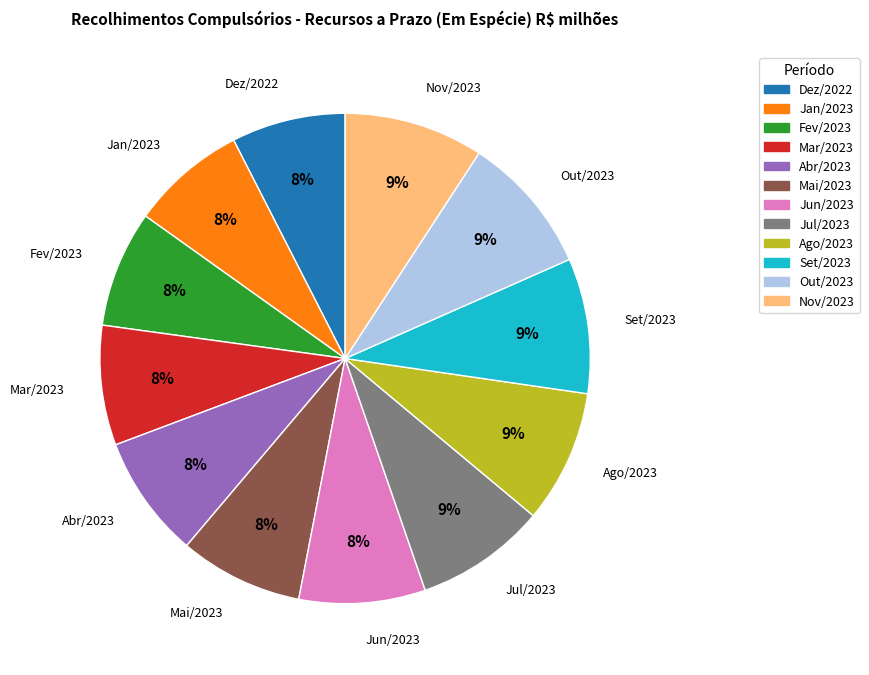

To the nearest percent, what portion does Jul/2023 represent?

9%